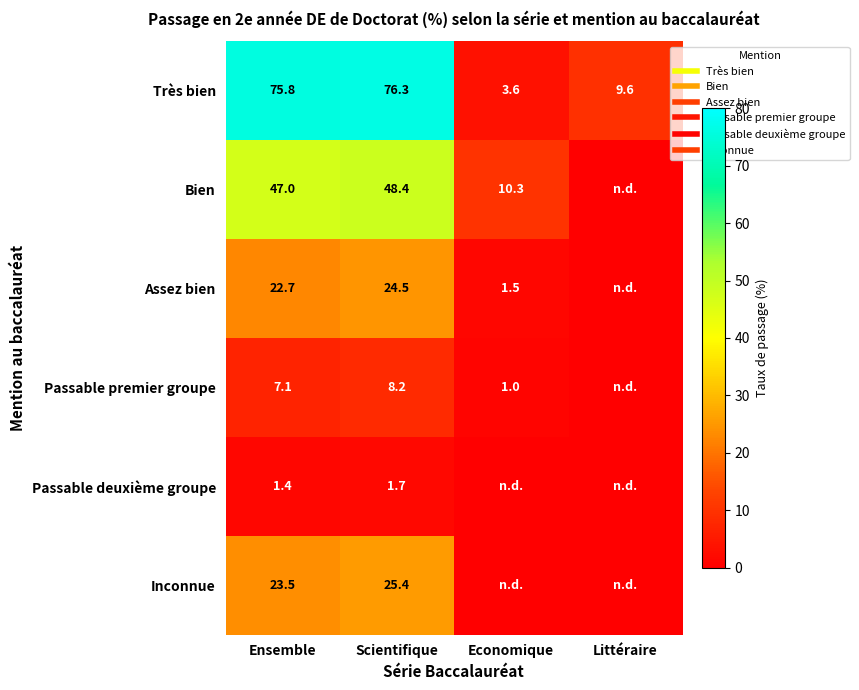

How many values in the Très bien series are below 75?

2